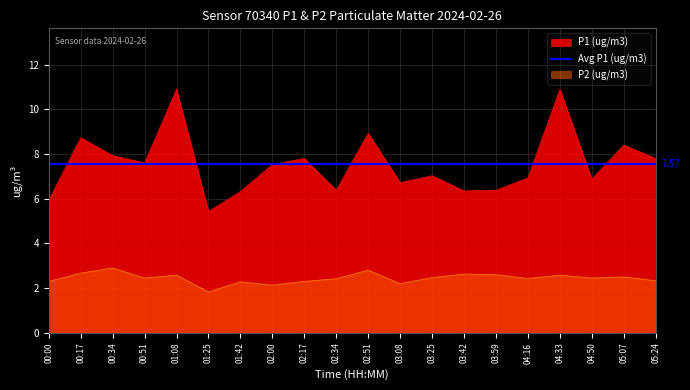

Reading left to right, list all the values displayed in this chart.

P1 (ug/m3): 00:00=5.9	00:17=8.7	00:34=7.9	00:51=7.6	01:08=10.9	01:25=5.4	01:42=6.3	02:00=7.5	02:17=7.8	02:34=6.4	02:51=8.9	03:08=6.7	03:25=7.0	03:42=6.3	03:59=6.4	04:16=6.9	04:33=10.9	04:50=6.9	05:07=8.4	05:24=7.8
P2 (ug/m3): 00:00=2.3	00:17=2.7	00:34=2.9	00:51=2.5	01:08=2.6	01:25=1.8	01:42=2.3	02:00=2.1	02:17=2.3	02:34=2.4	02:51=2.8	03:08=2.2	03:25=2.5	03:42=2.6	03:59=2.6	04:16=2.4	04:33=2.6	04:50=2.5	05:07=2.5	05:24=2.3